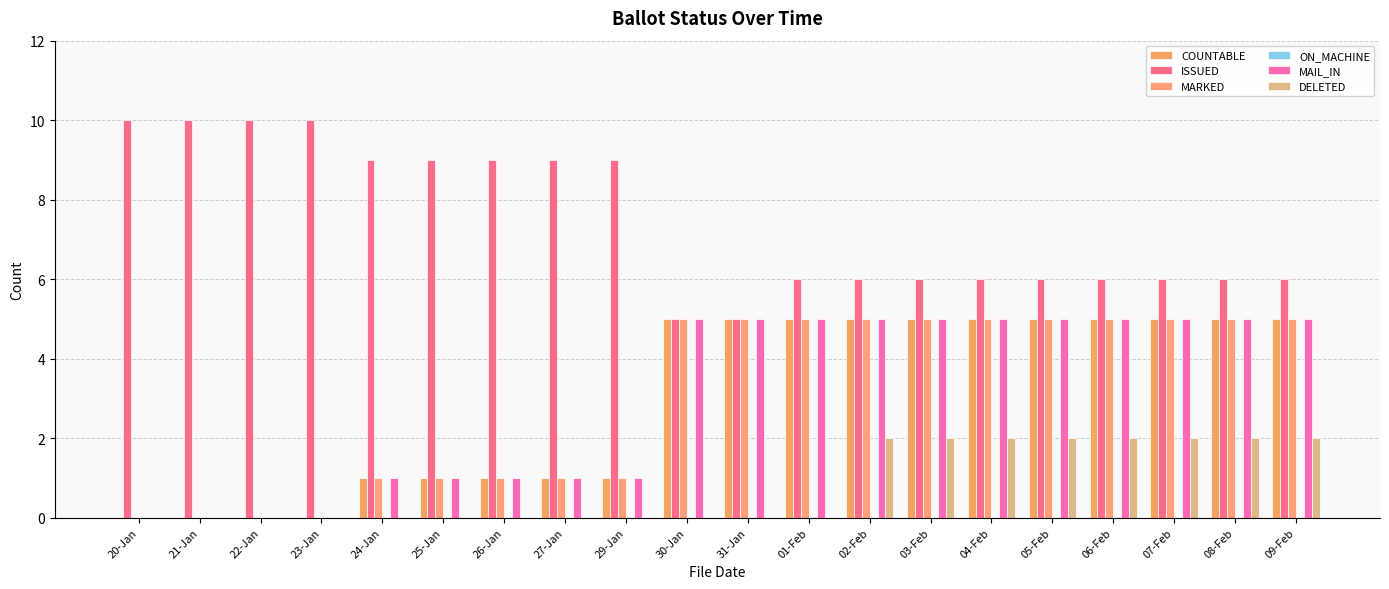

Does the chart contain stacked bars?

No